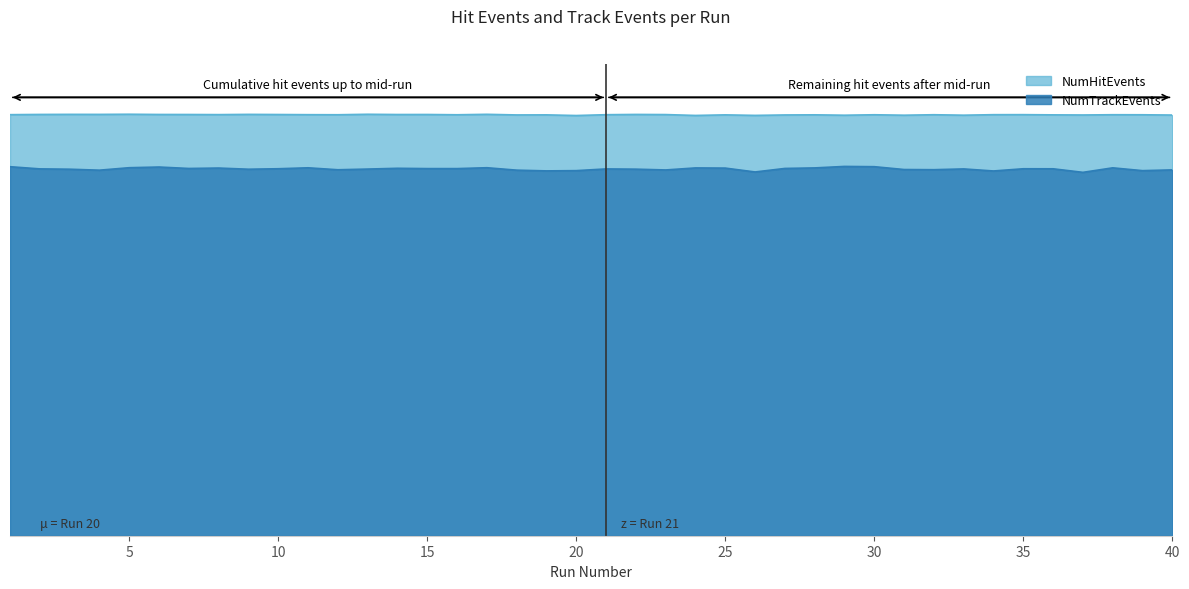

Which series changed the most between 23 and 33?

NumTrackEvents